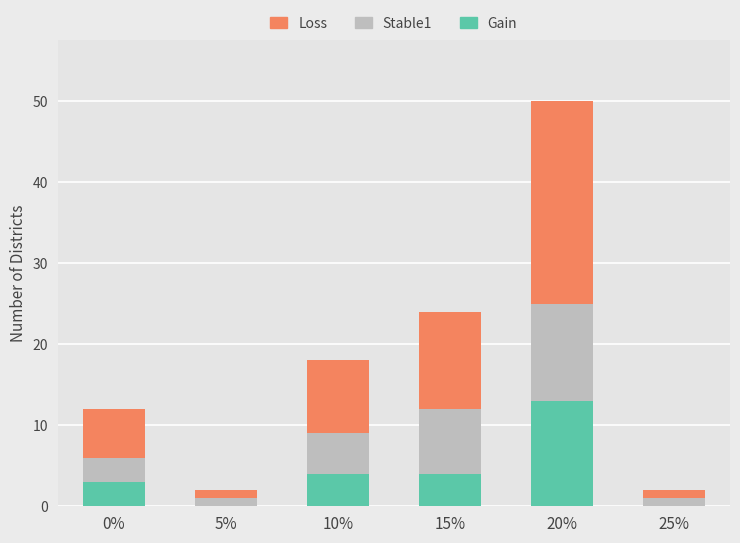

What is the total value across all series at 20%?

50